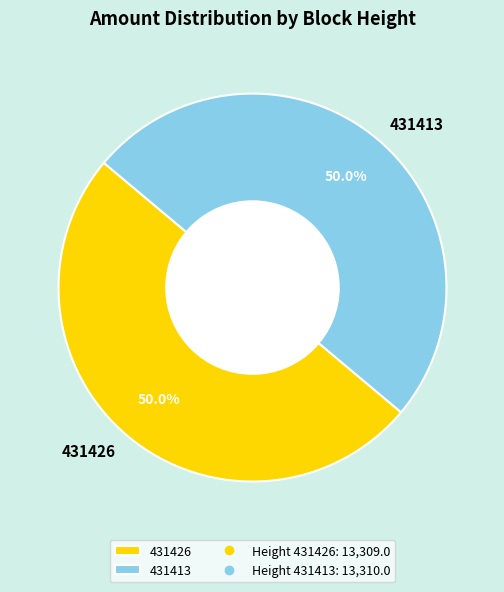

What percentage is NOT represented by 431426?

50.0%